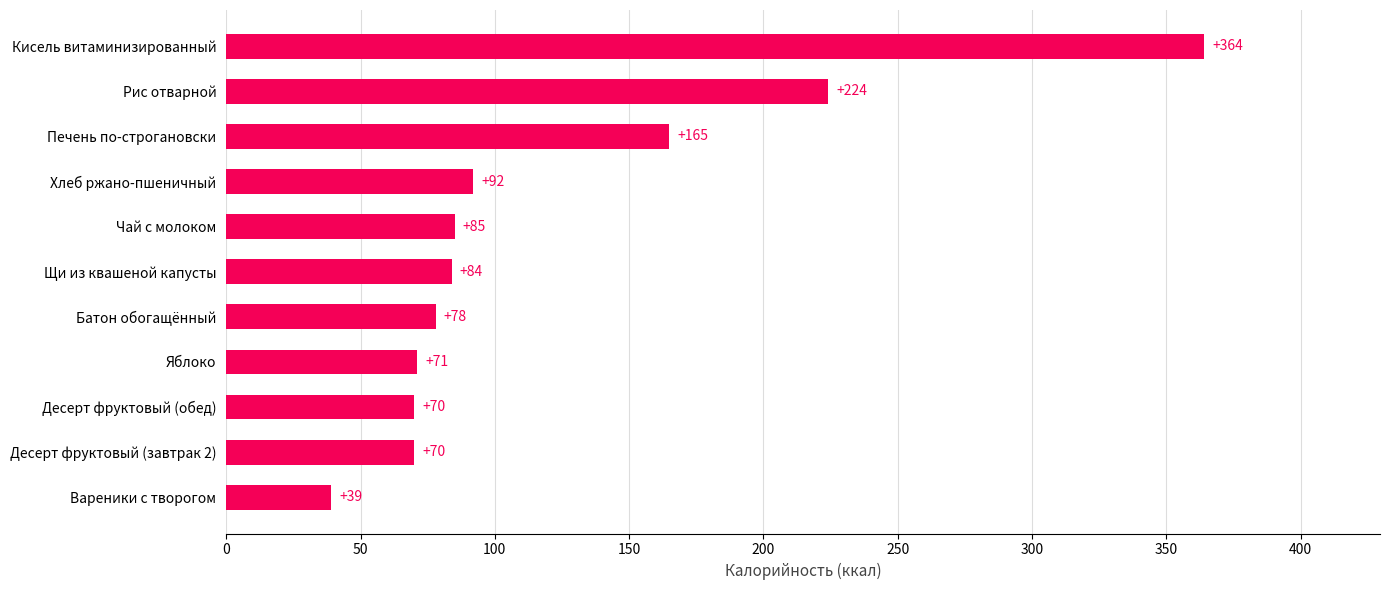

What is the difference between the maximum and second lowest values?

294